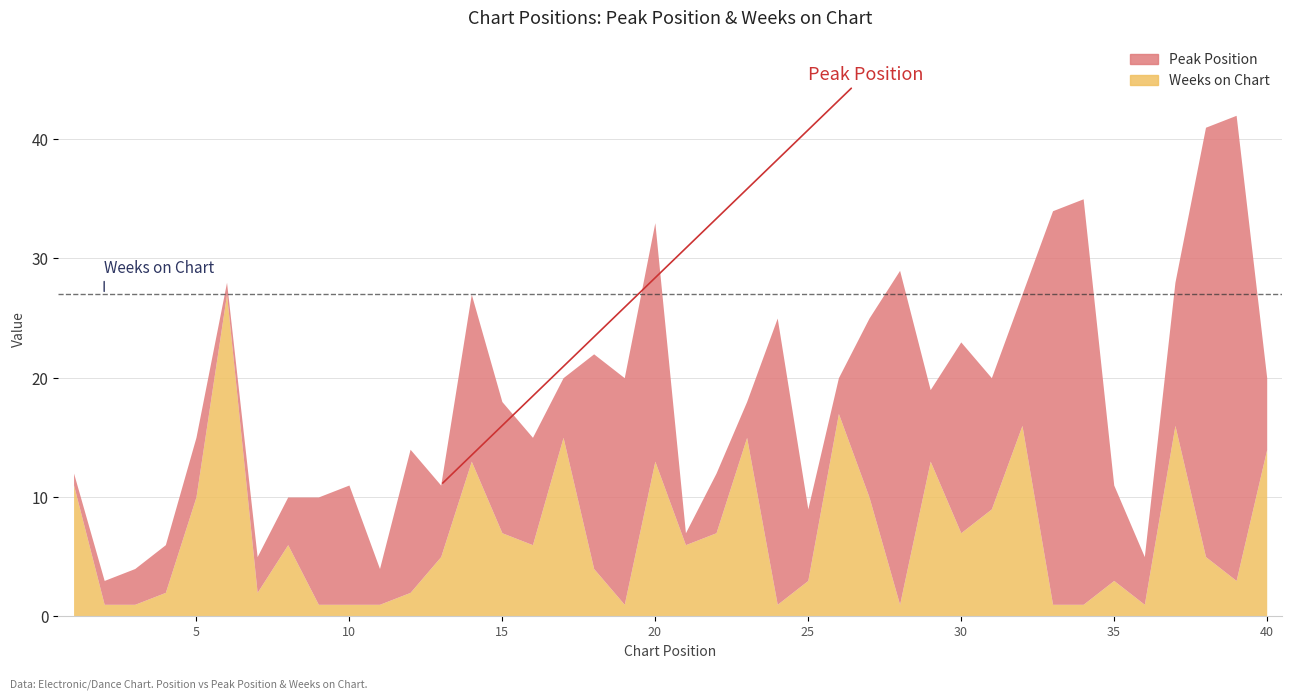

Where is the first local maximum for Peak Position?

5